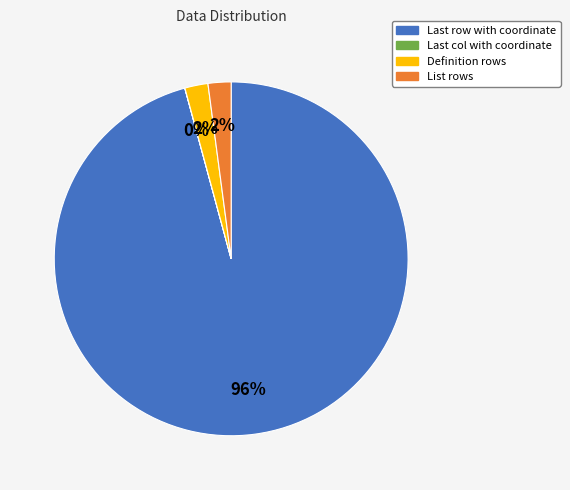

What is the largest slice in the pie chart?

Last row with coordinate